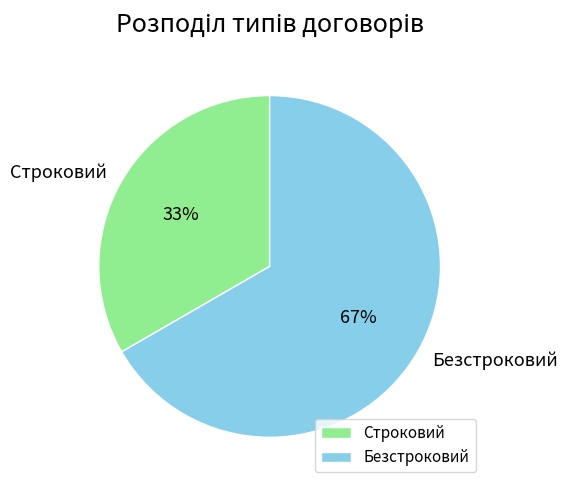

Is there a majority slice in this chart?

Yes